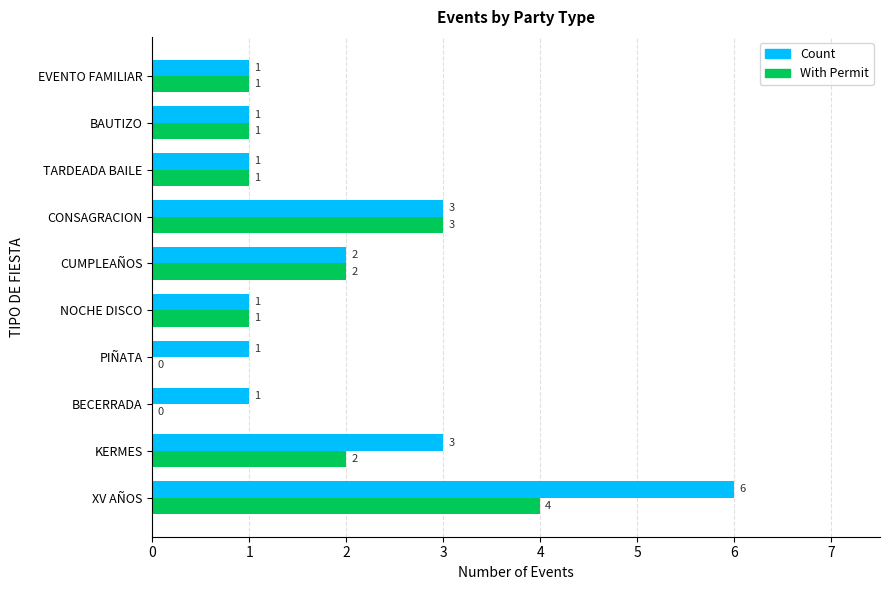

At which category does the chart reach its peak across all series?

XV AÑOS